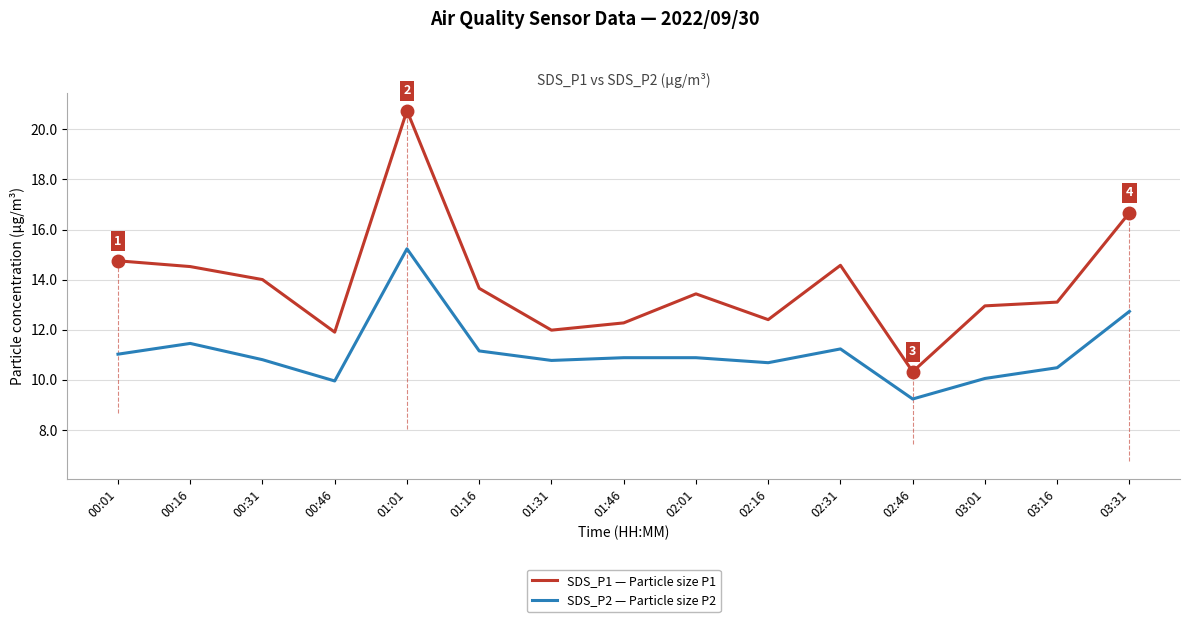

Which category has the lowest value across all series?

02:46